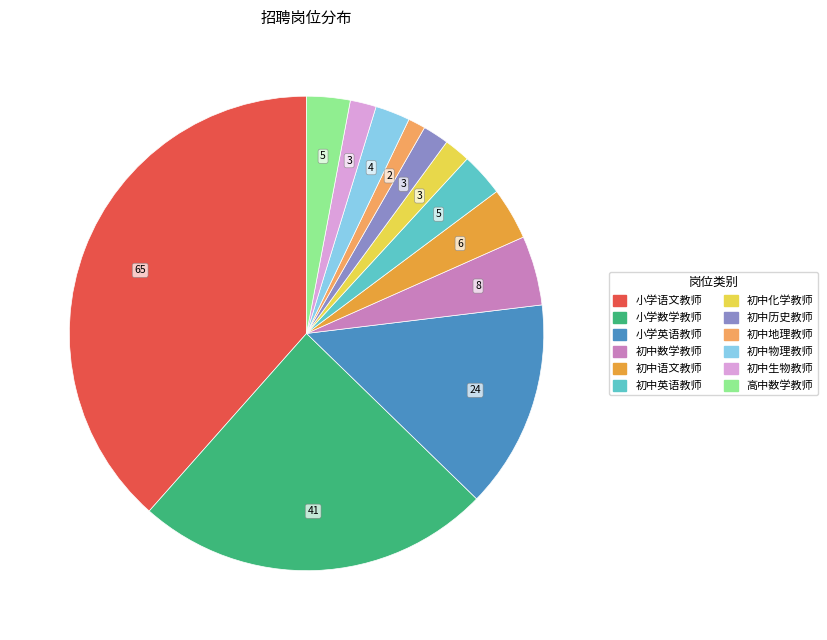

Count the number of slices in the pie.

12